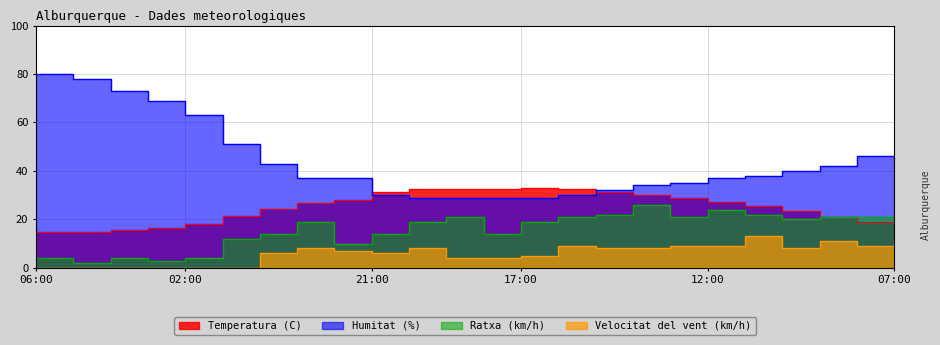

What are all the series names shown in the legend?

Temperatura (C), Humitat (%), Velocitat del vent (km/h), Ratxa (km/h)